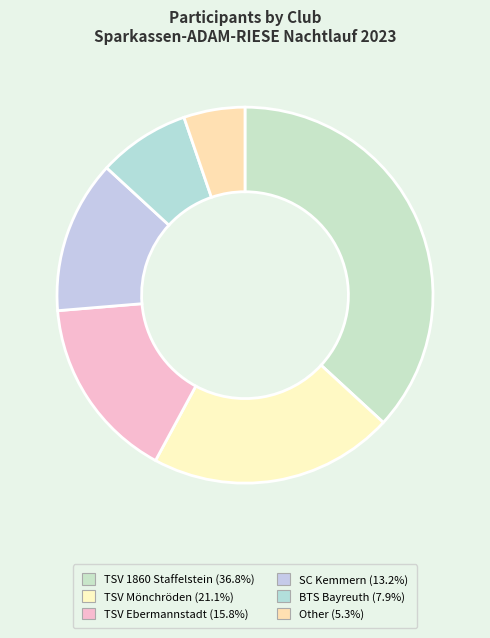

The TSV Ebermannstadt slice represents 10% of the pie. True or false?

False